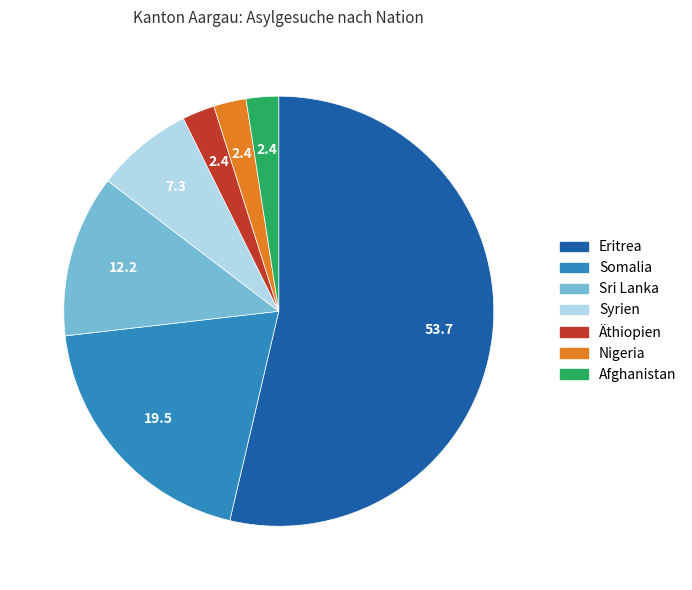

Is Eritrea the majority of the pie?

Yes